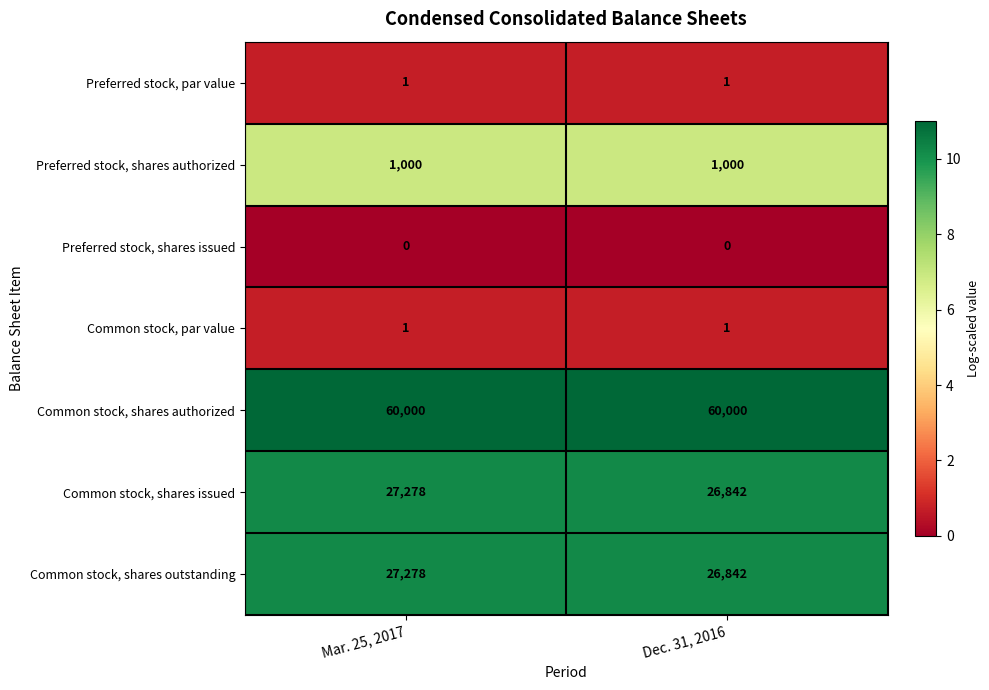

At which category is the sum across all series the highest?

Mar. 25, 2017